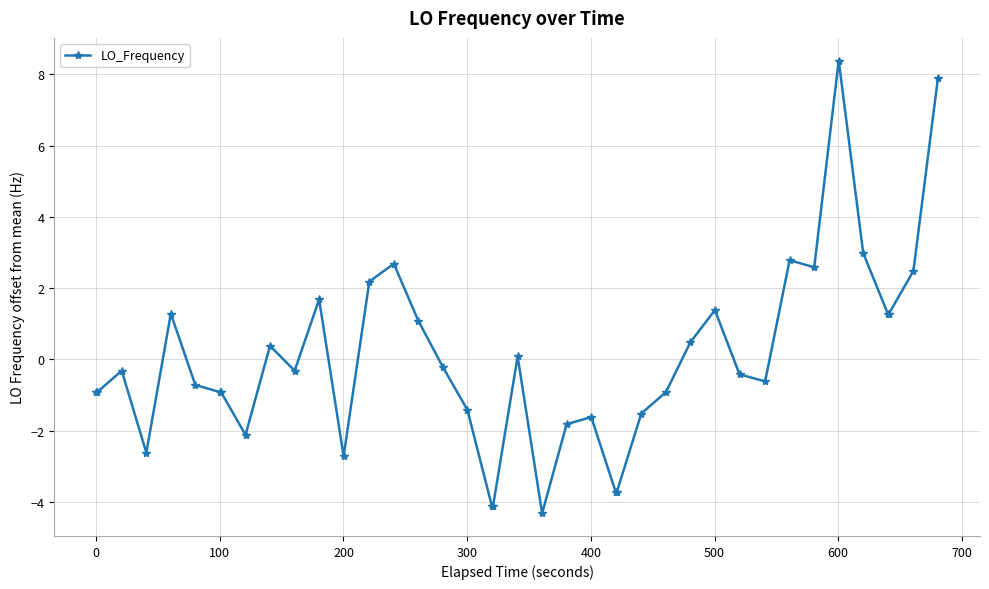

What is the difference between the second highest and second lowest values?

12.0